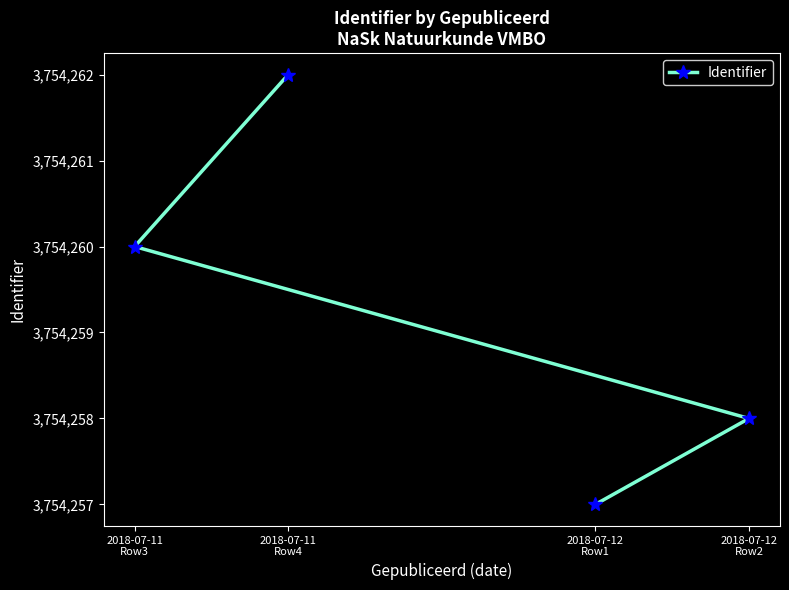

At which label does the data first exceed 3754260?

2018-07-11
Row4